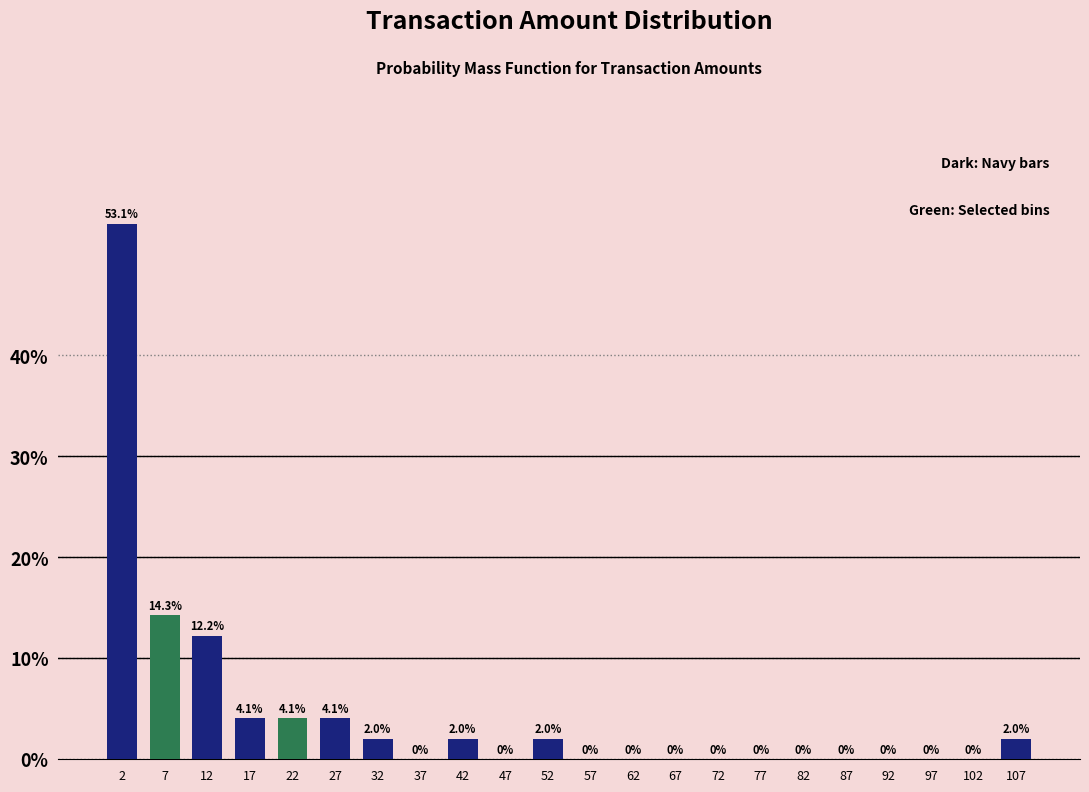

Over which range of the x-axis is the bar tallest?

0 to 5